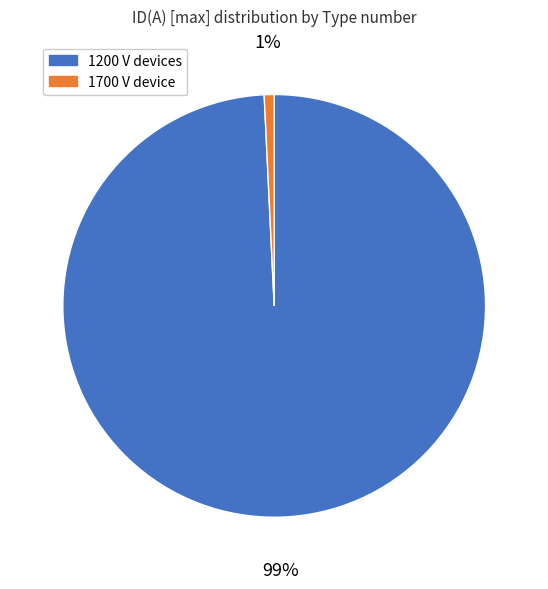

To the nearest percent, what is the average slice percentage?

50%